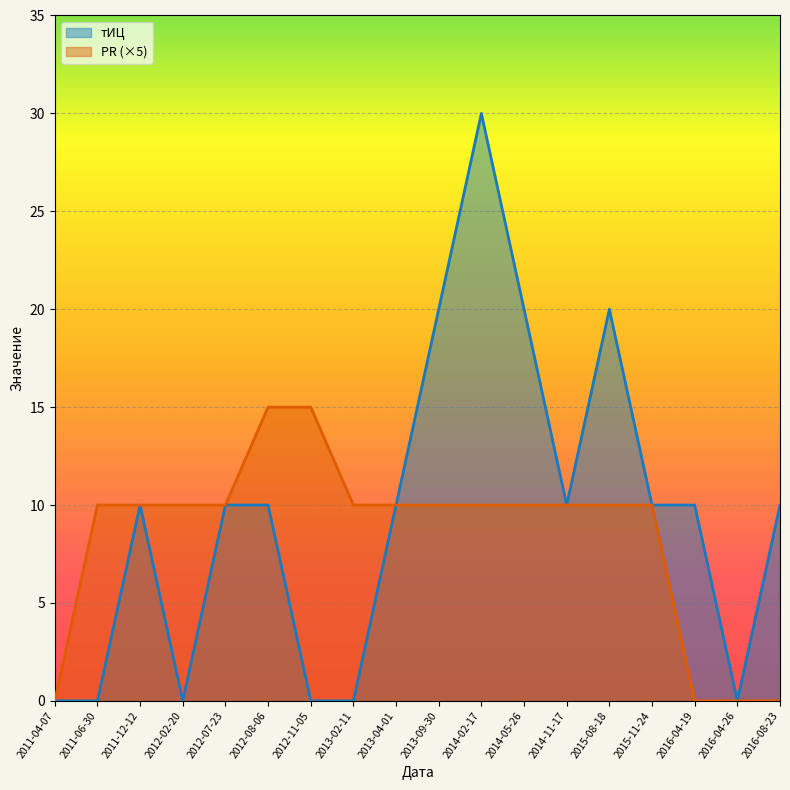

How many тИЦ values are between 0 and 10?

14